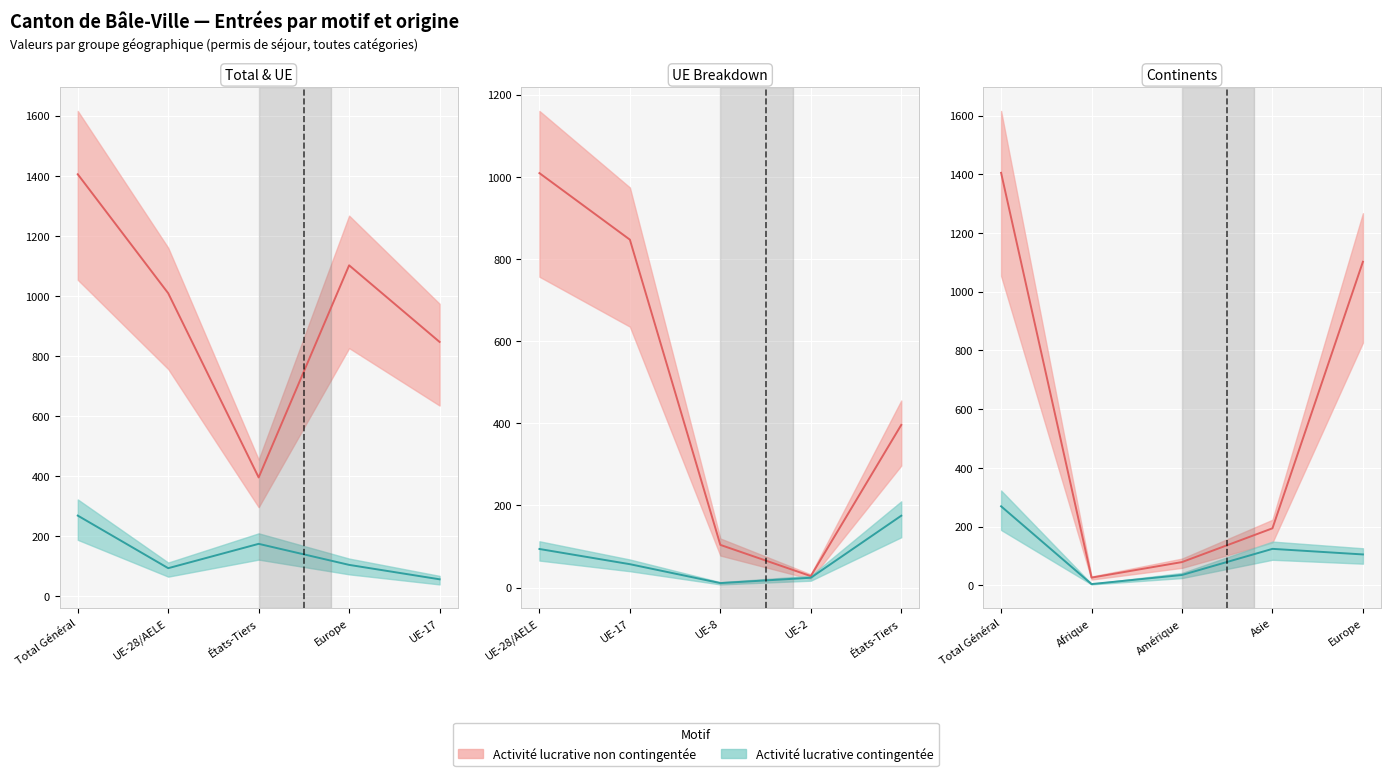

True or false: Regroupement familial and Activité lucrative contingentée cross at least once.

False